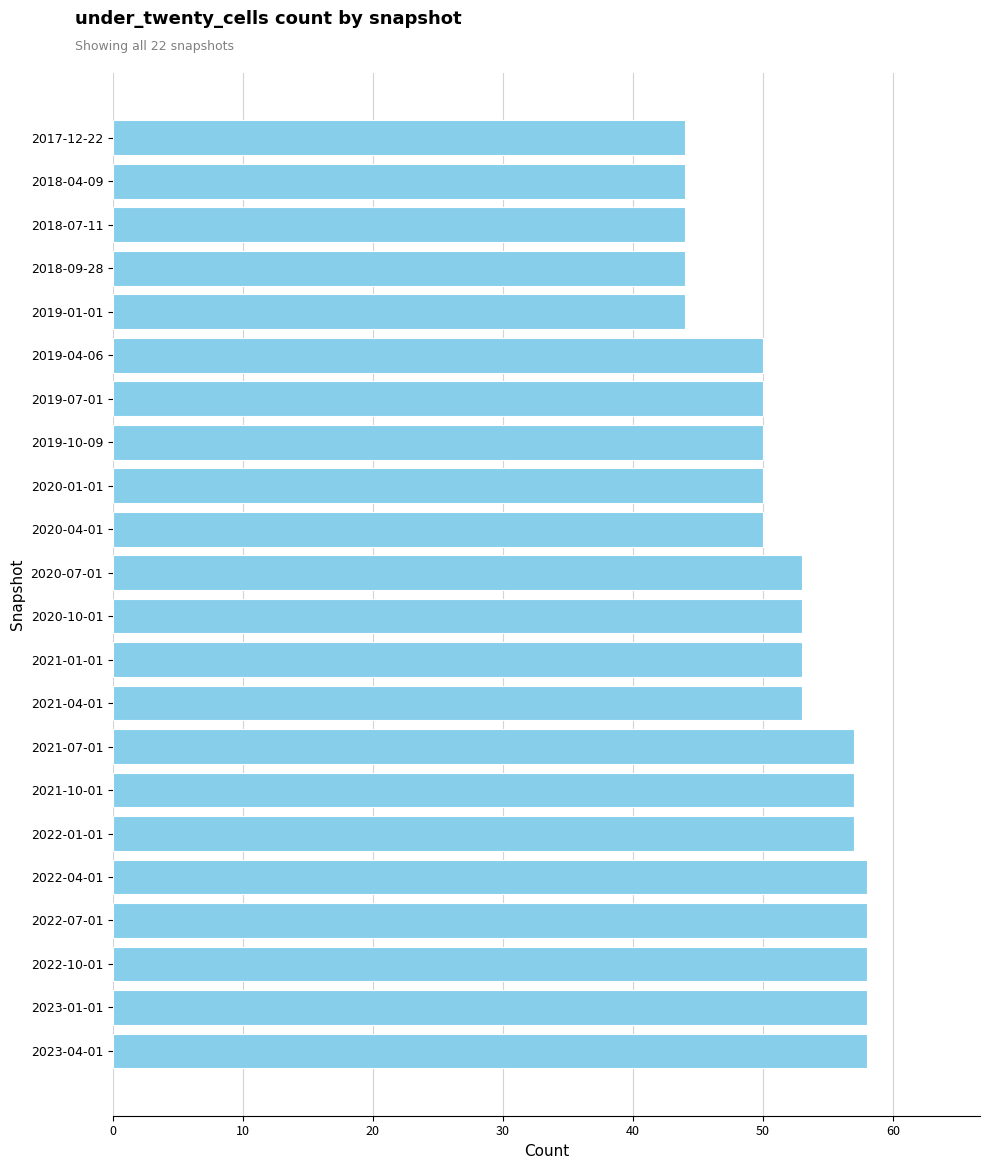

The value at 2021-04-01 is 17. True or false?

False